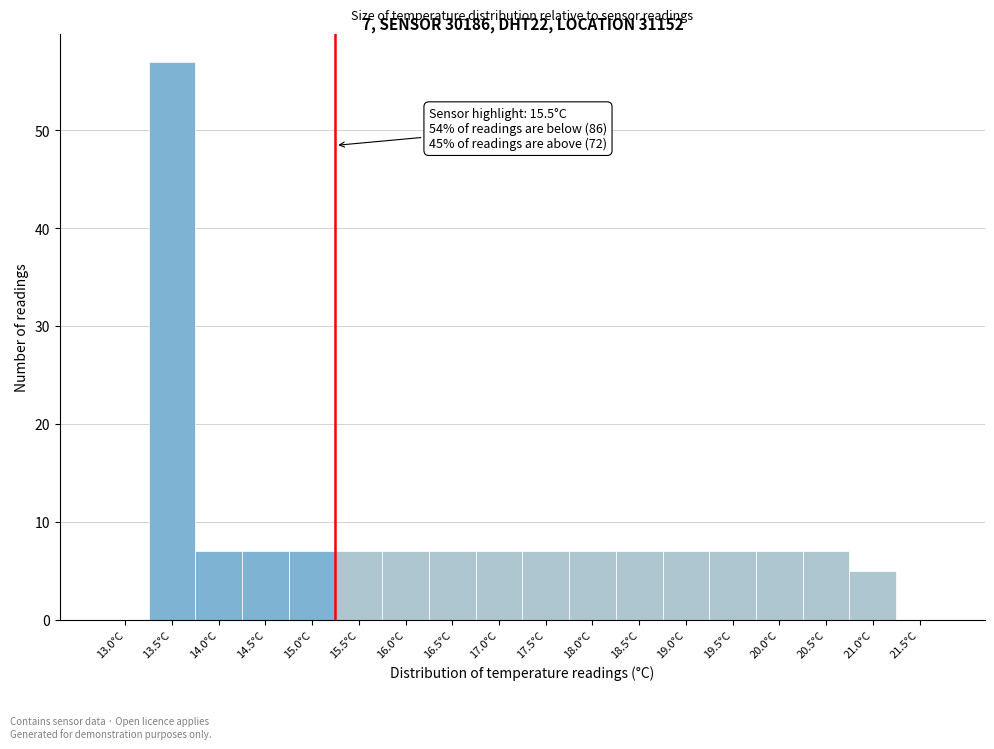

Reading left to right, extract all data points from this chart.

13.0°C=0	13.5°C=57	14.0°C=7	14.5°C=7	15.0°C=7	15.5°C=7	16.0°C=7	16.5°C=7	17.0°C=7	17.5°C=7	18.0°C=7	18.5°C=7	19.0°C=7	19.5°C=7	20.0°C=7	20.5°C=7	21.0°C=5	21.5°C=0